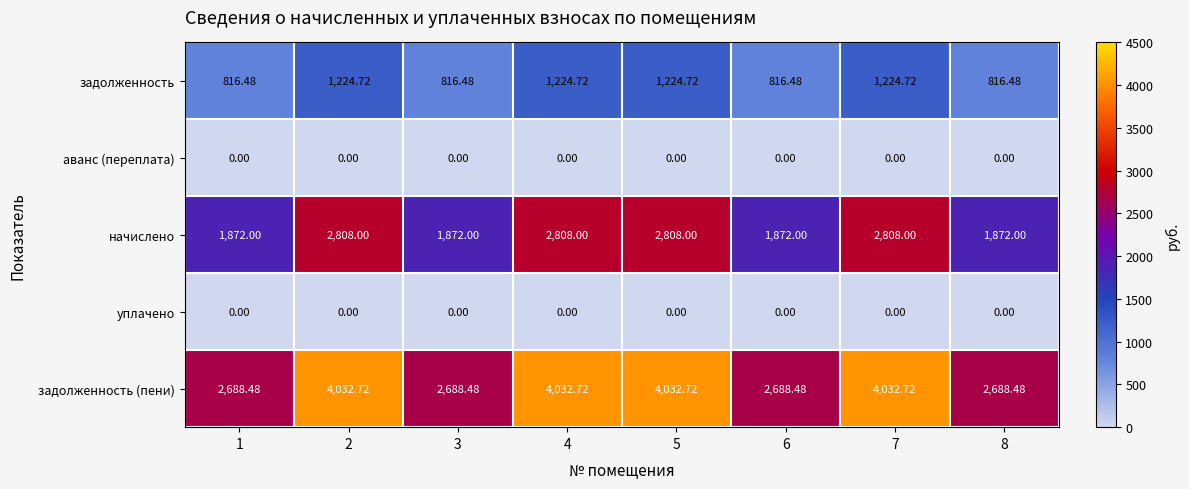

Which series has the largest total across all categories?

задолженность (пени)